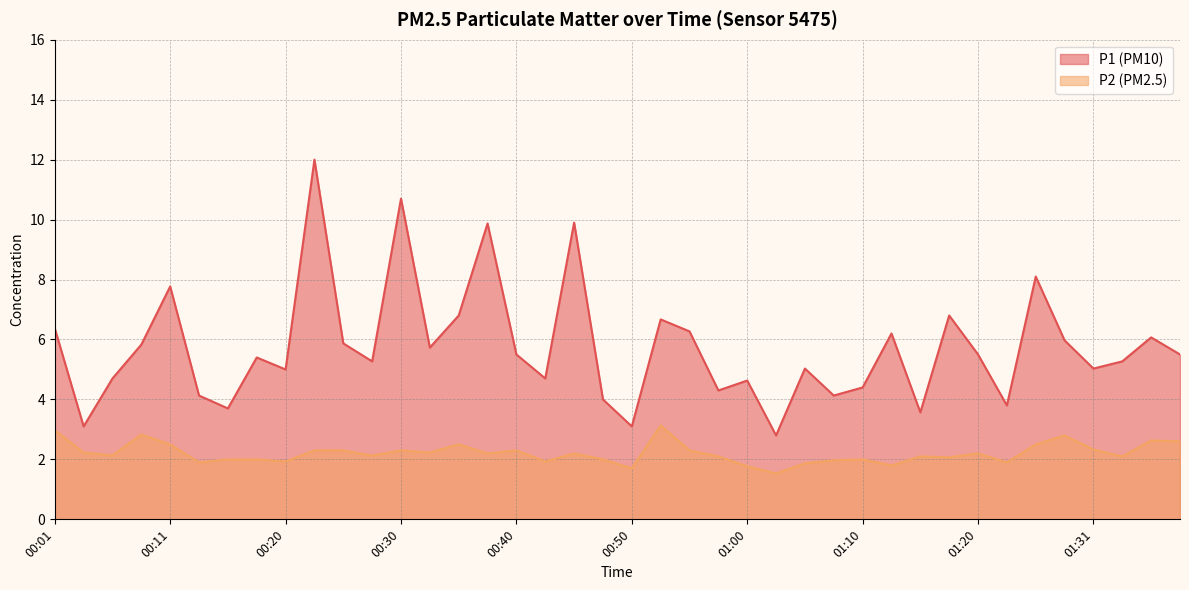

What is the label of the 11th point from the right?

01:12